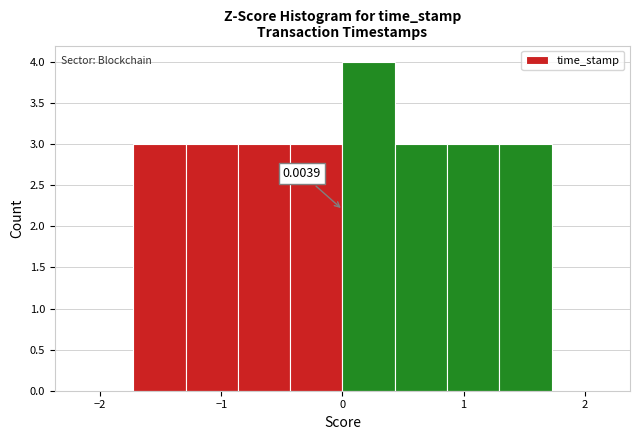

Which range on the x-axis has the tallest bar?

0.0 to 0.4